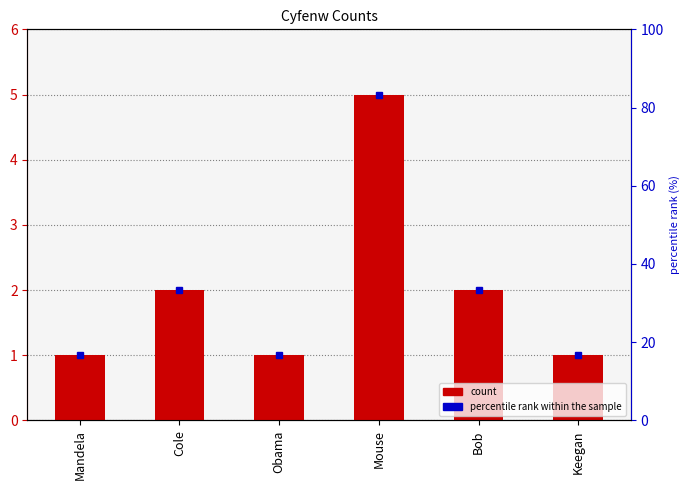

Reading left to right, list all the values displayed in this chart.

Mandela=1	Cole=2	Obama=1	Mouse=5	Bob=2	Keegan=1